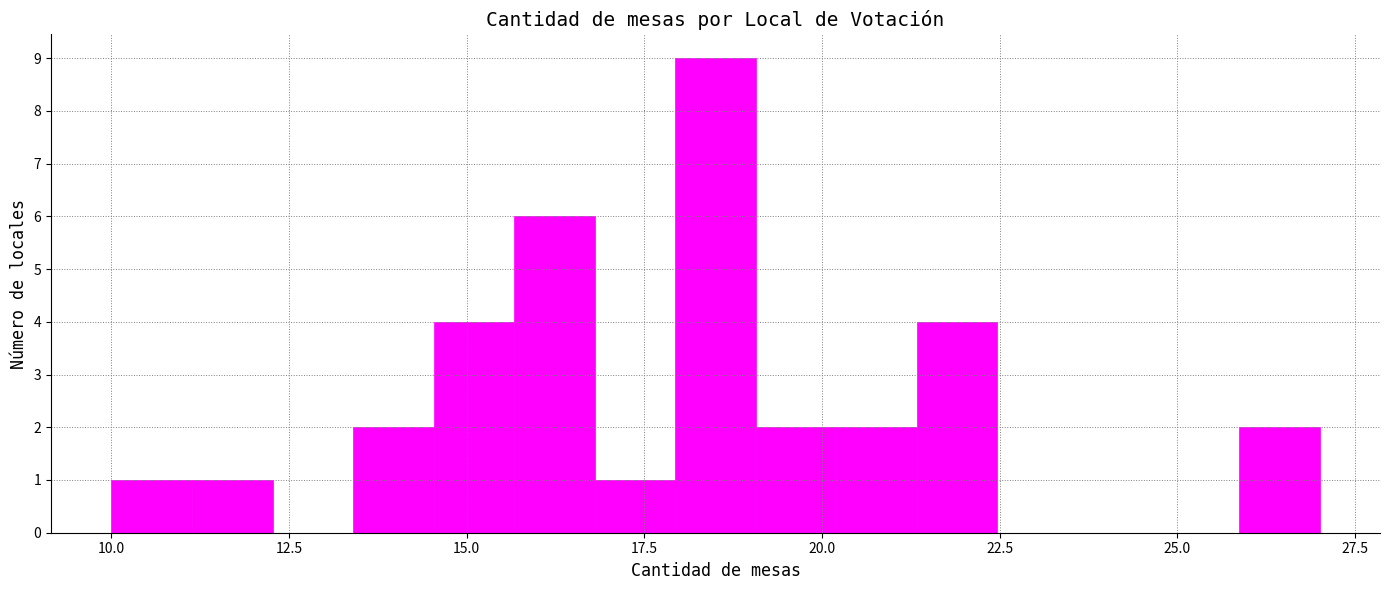

Read against the x-axis, roughly where is the centre of the tallest bar?

18.5